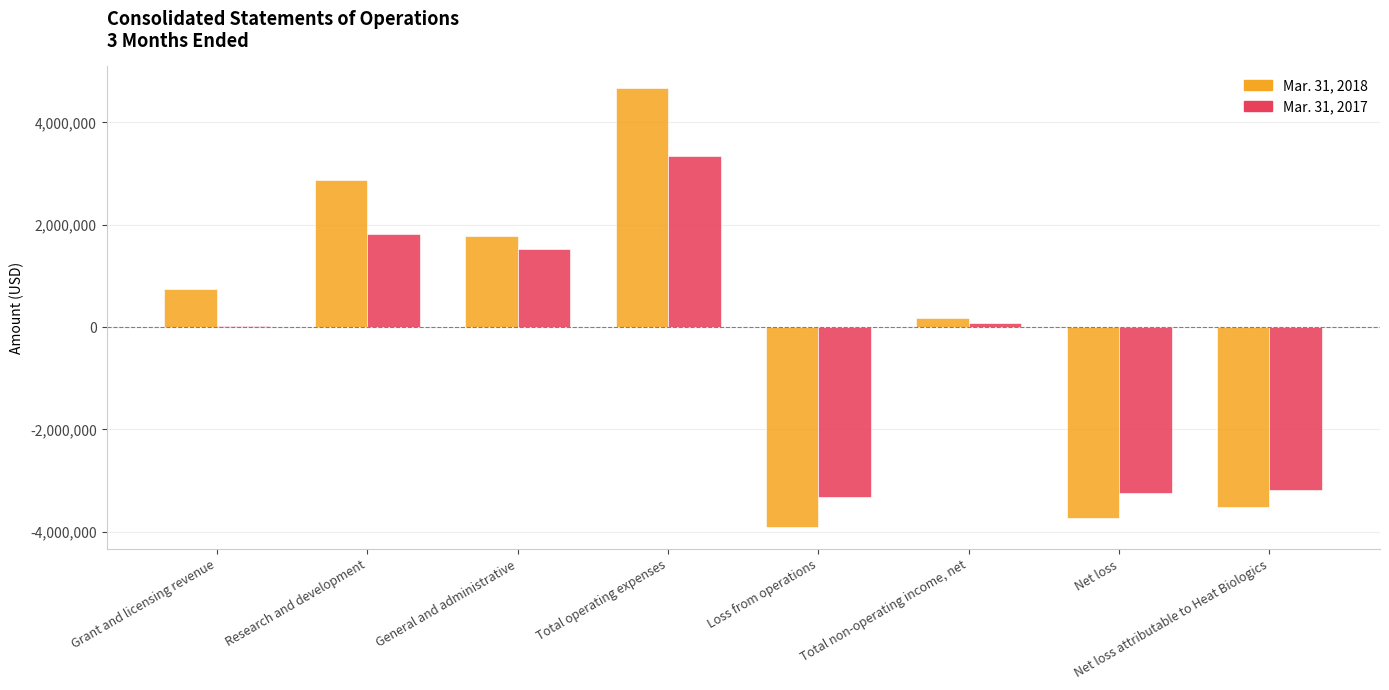

What is the greatest value displayed?

4664407